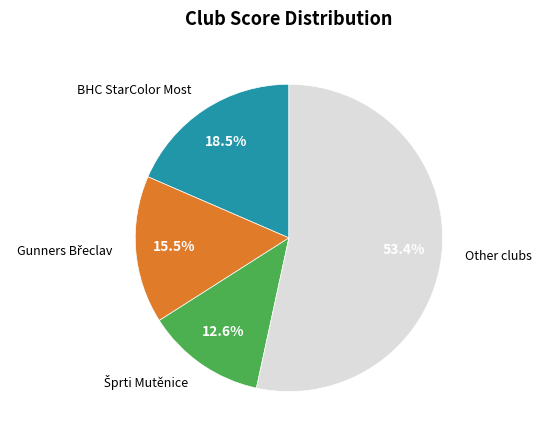

Is there any slice that represents more than half of the pie?

Yes